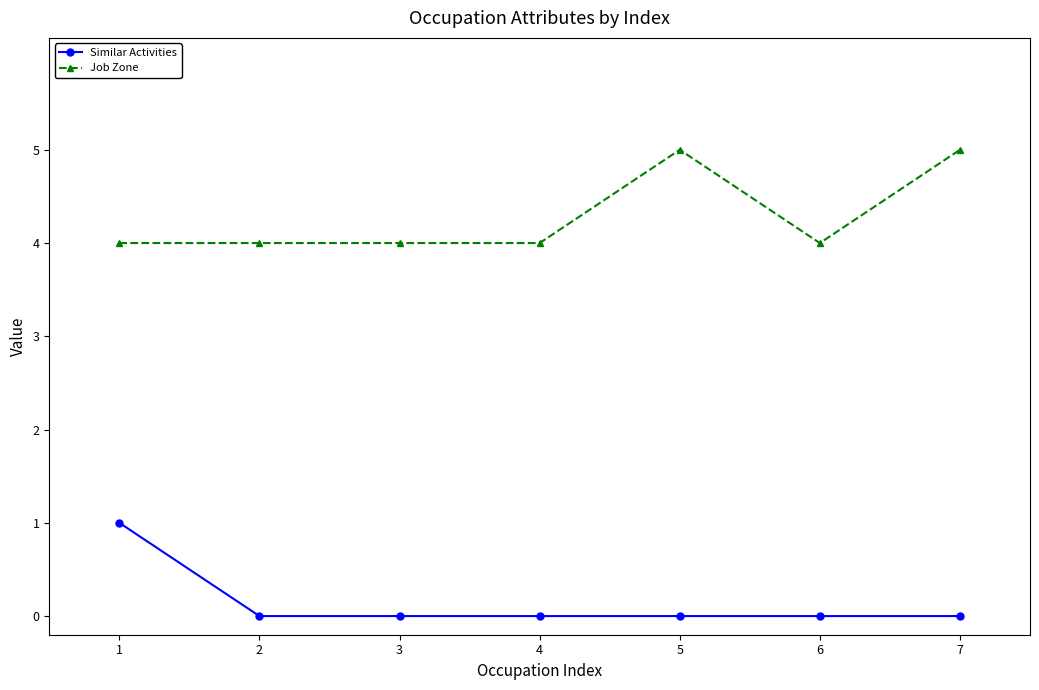

What is the difference between the highest and lowest values at 7?

5